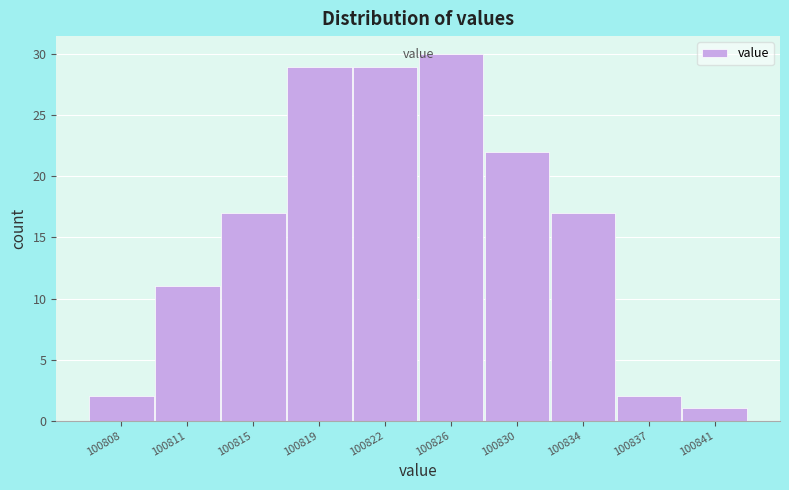

Reading left to right, list all the values displayed in this chart.

2	11	17	29	29	30	22	17	2	1